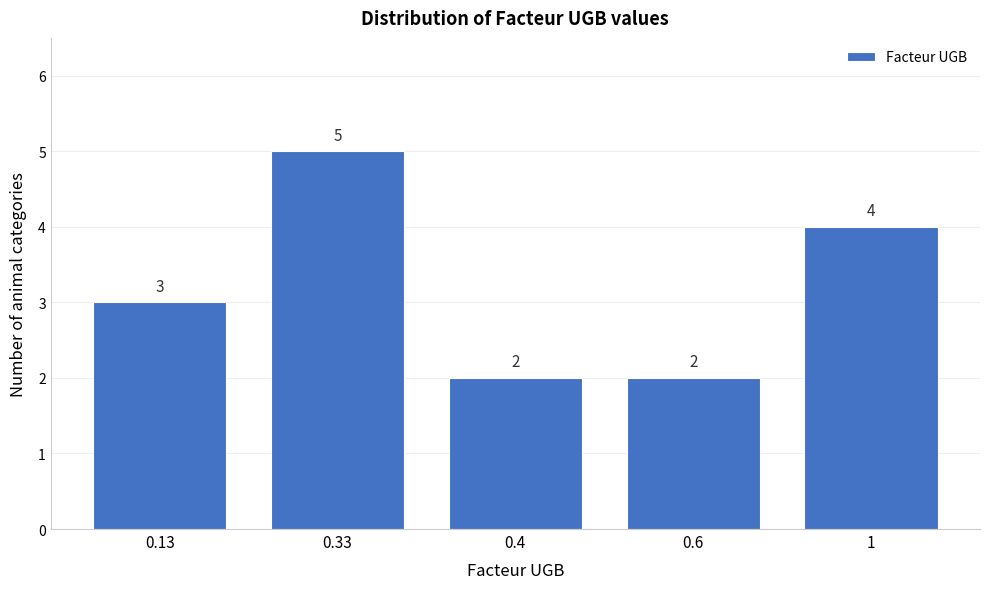

Reading left to right, extract all data points from this chart.

3	5	2	2	4